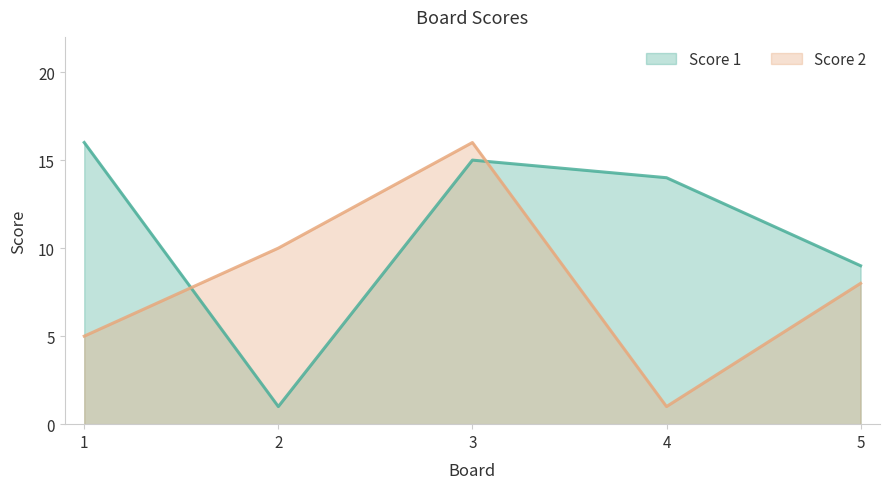

What are all the series names shown in the legend?

Score 1, Score 2